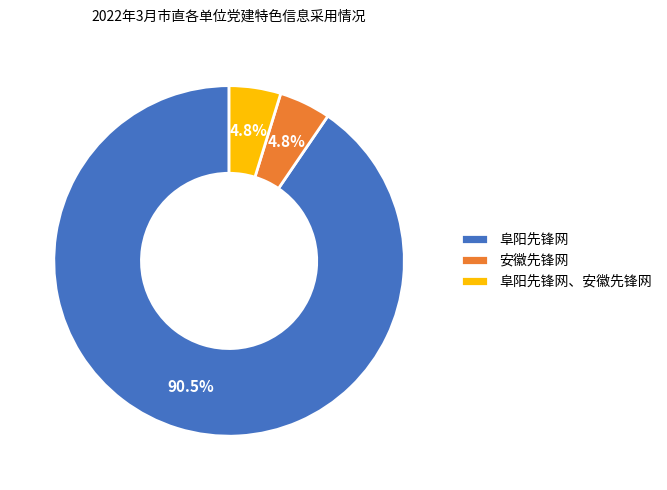

Is there any slice that represents more than half of the pie?

Yes